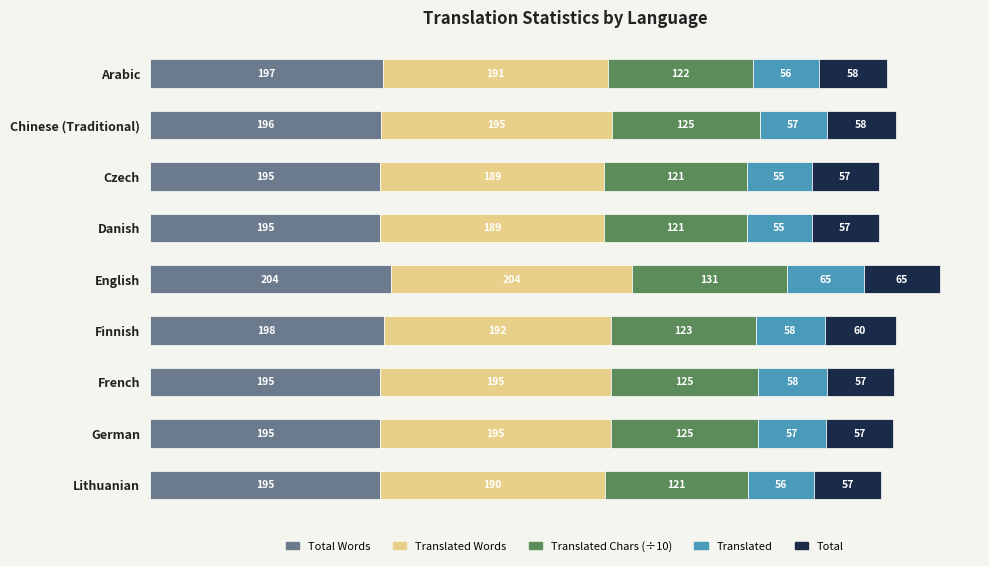

At which category is the sum across all series the highest?

English